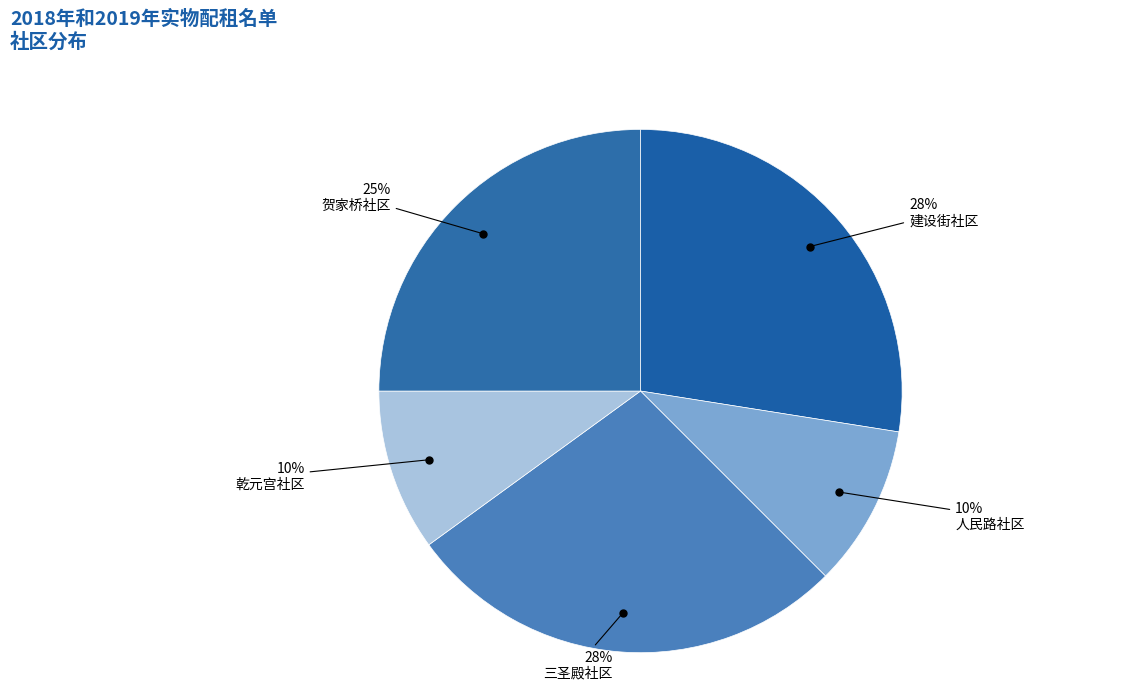

Between 贺家桥社区 and 三圣殿社区, which is larger?

三圣殿社区